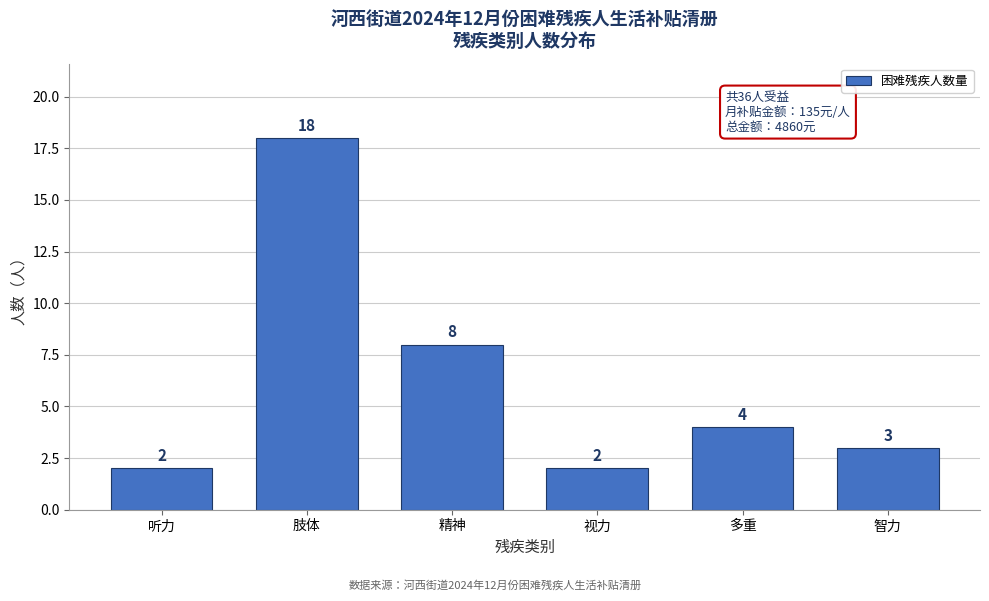

Reading left to right, list all the values displayed in this chart.

听力=2	肢体=18	精神=8	视力=2	多重=4	智力=3